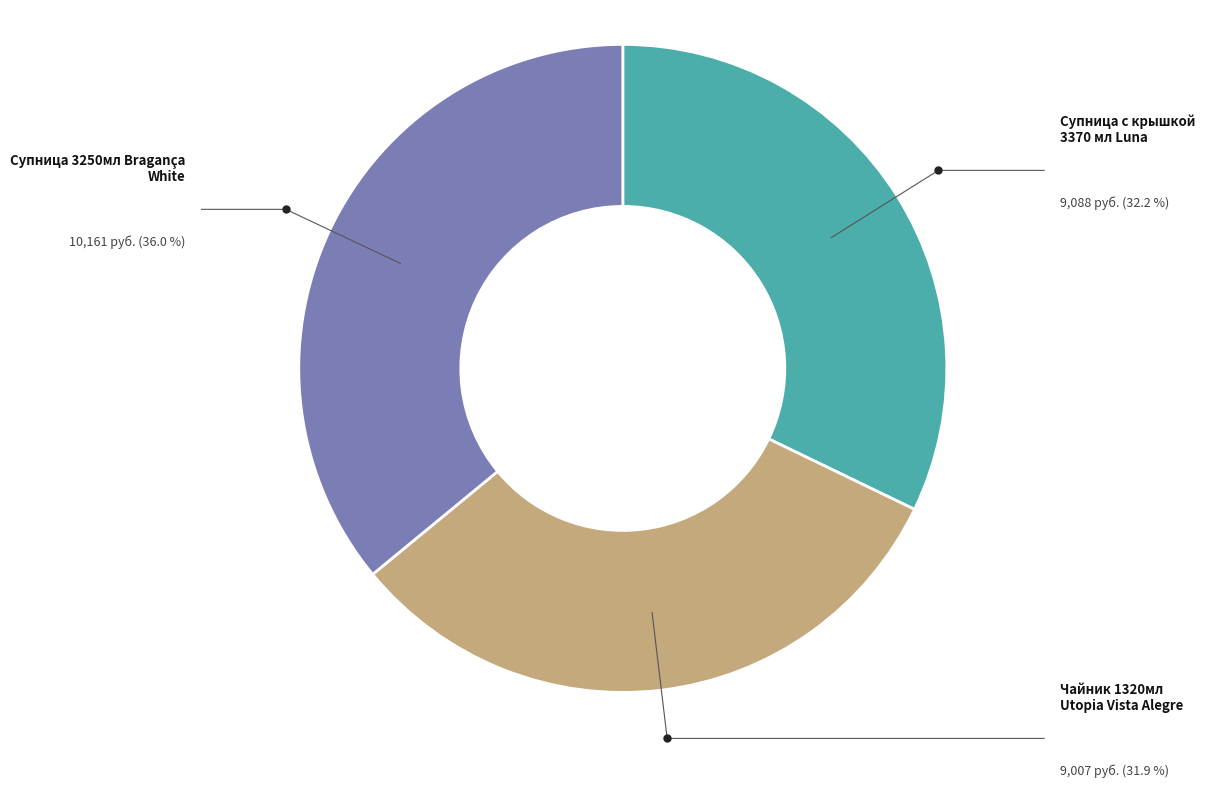

Is there any slice that represents more than half of the pie?

No